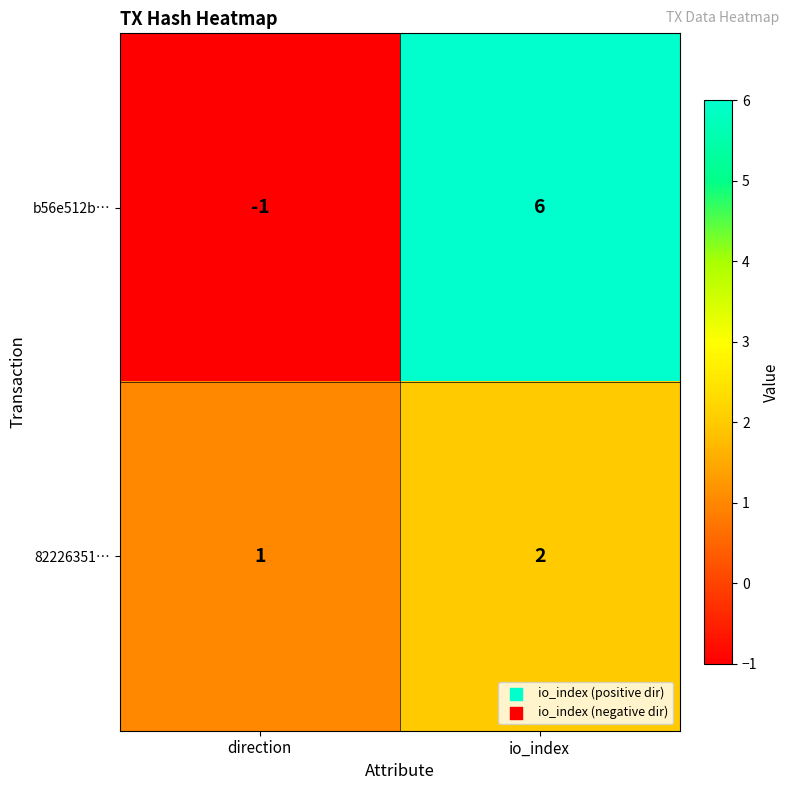

Which series has the largest total across all categories?

b56e512b…